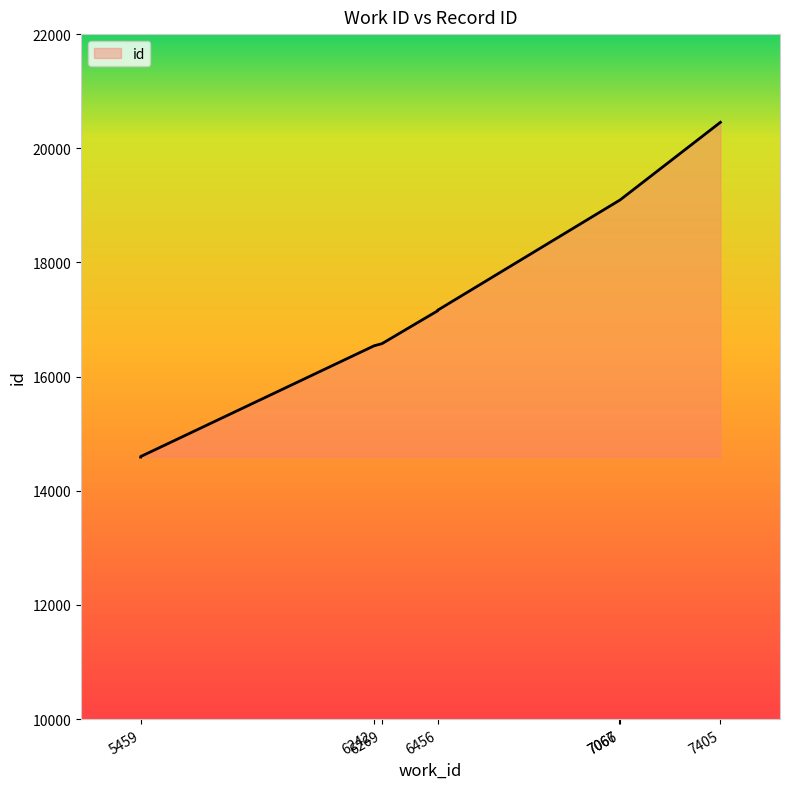

Reading left to right, transcribe all the data shown in this chart.

5459=14590	5459=14599	6242=16538	6242=16539	6269=16577	6456=17153	6456=17163	7066=19088	7067=19090	7405=20455